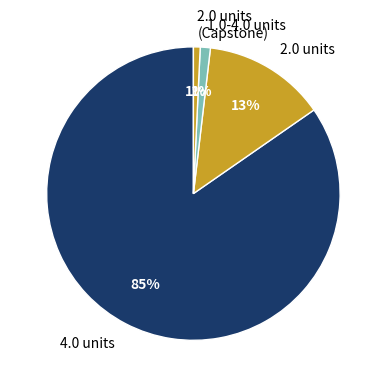

Which slice is the largest?

4.0 units